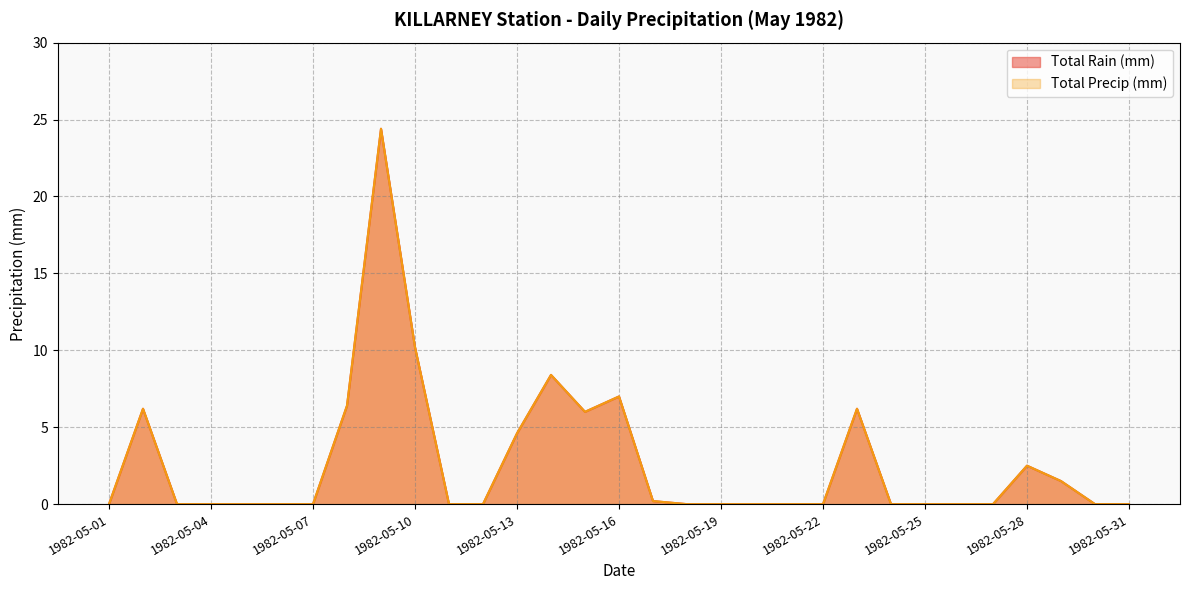

Count the number of data series in this chart.

2